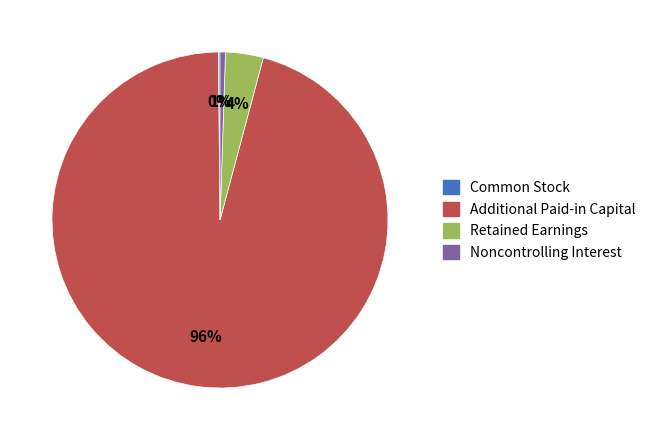

Between Additional Paid-in Capital and Noncontrolling Interest, which is larger?

Additional Paid-in Capital